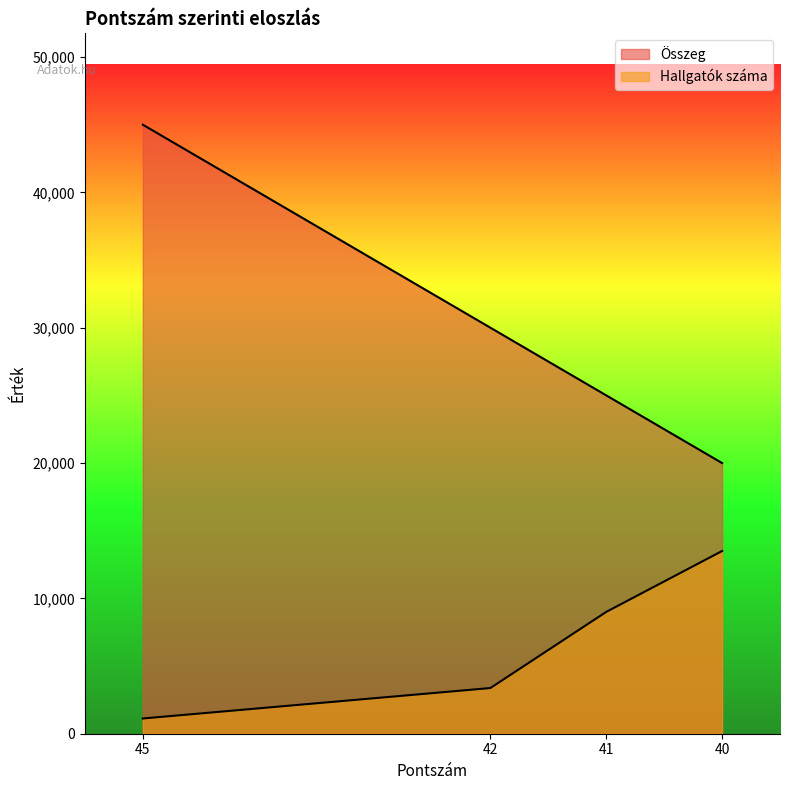

Between 41 and 45, which is larger?

45